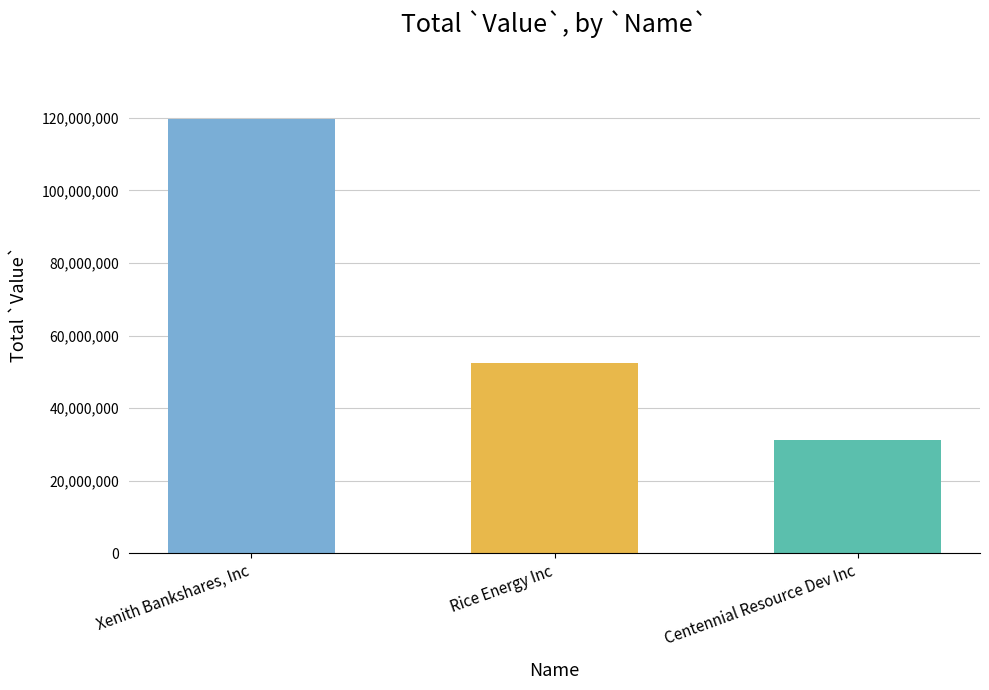

What value does the data have at Xenith Bankshares, Inc, to the nearest 100?

119564000